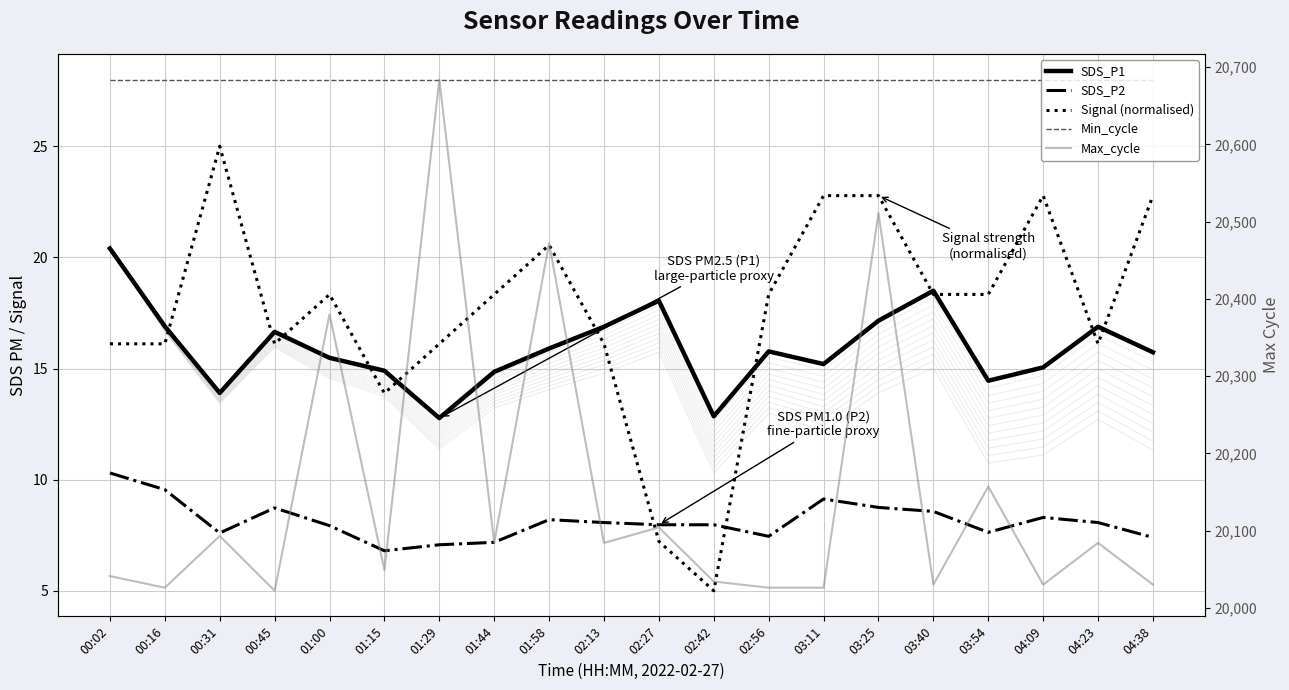

The Min_cycle series shows 28.0 at 01:29. True or false?

True